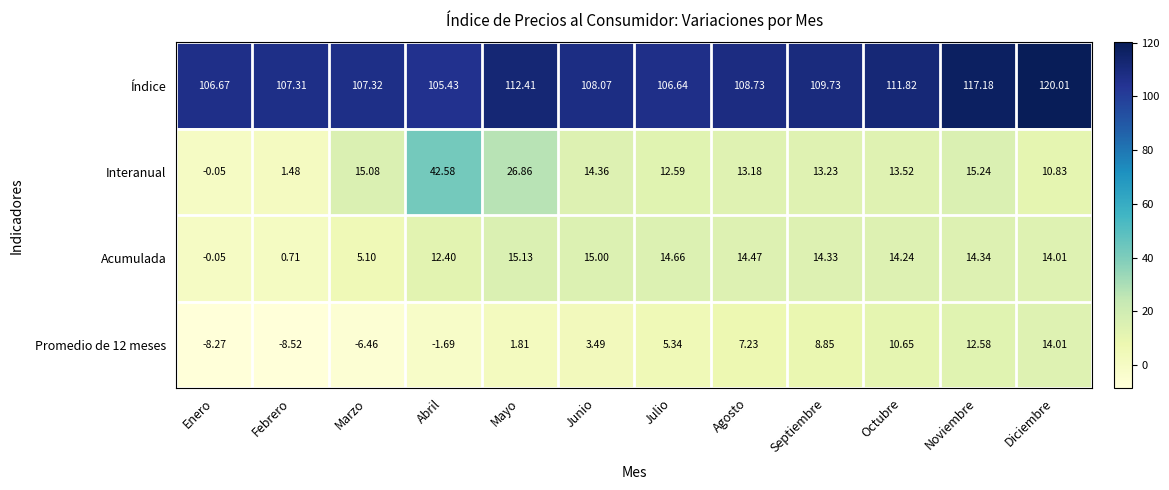

At which category does the chart reach its peak across all series?

Diciembre